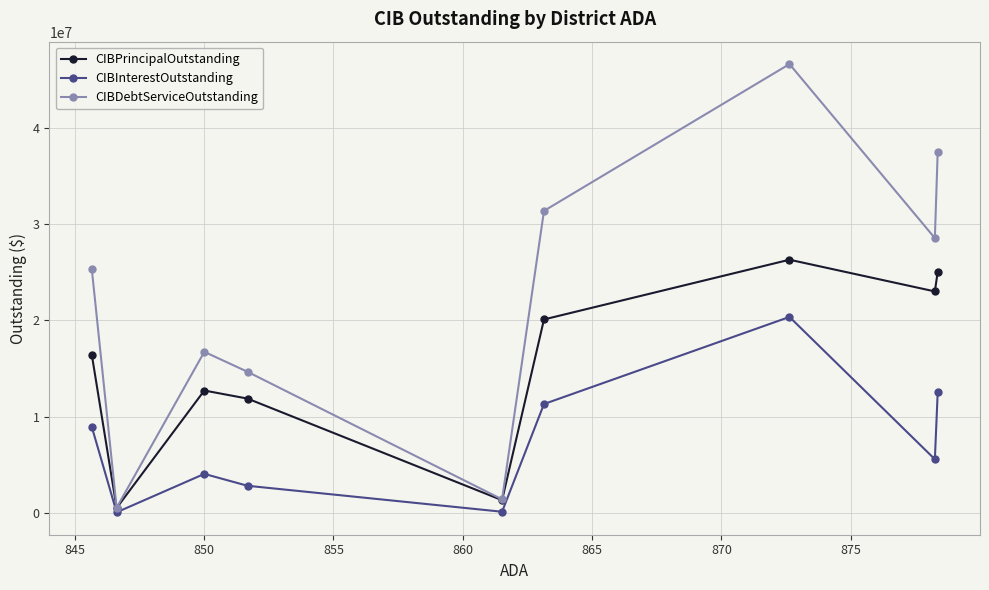

What is the value of the CIBInterestOutstanding point at the 4th from the left?

2790137.8